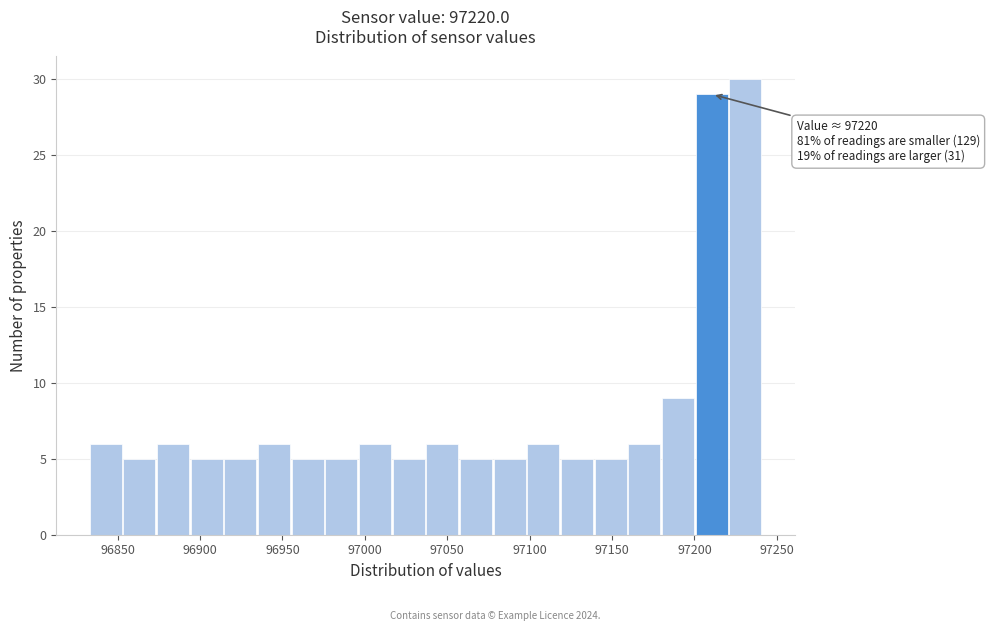

Which range on the x-axis has the tallest bar?

97220 to 97240